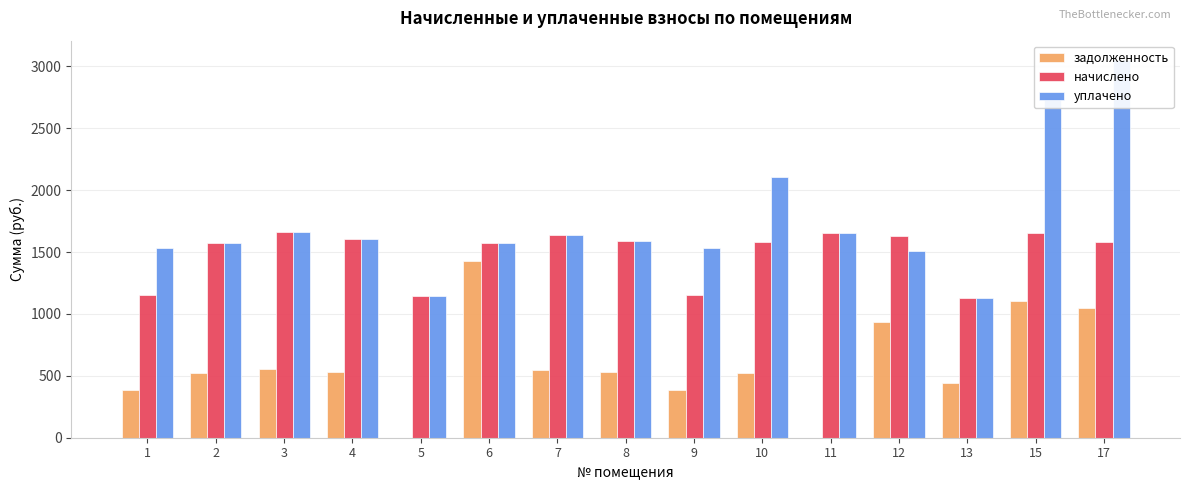

Which series has the largest range (max minus min)?

уплачено